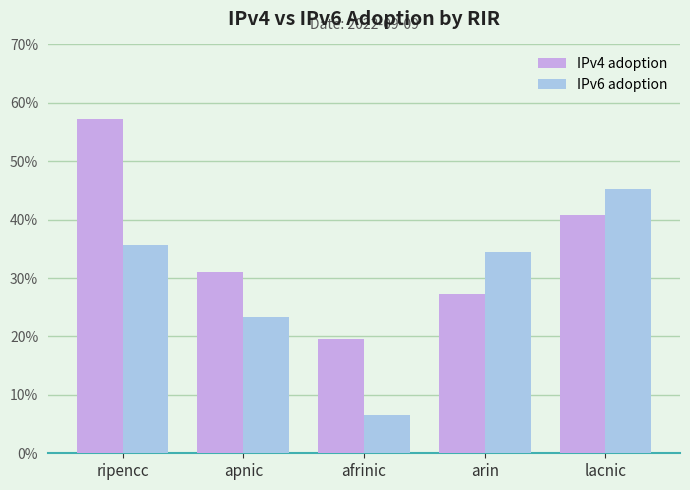

Does the chart contain stacked bars?

No